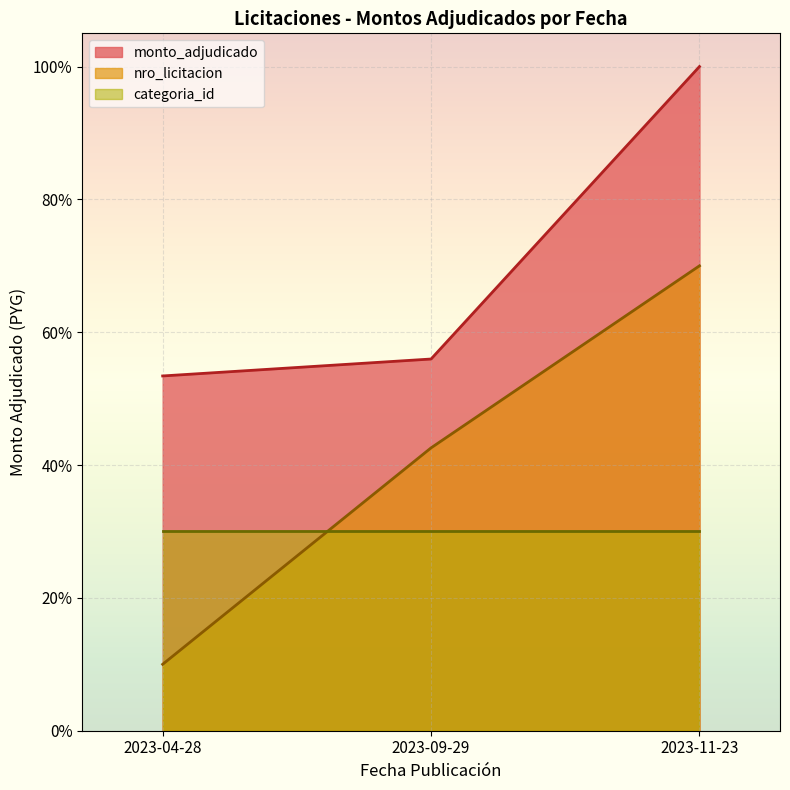

Between 2023-04-28 and 2023-09-29, which is larger?

2023-09-29